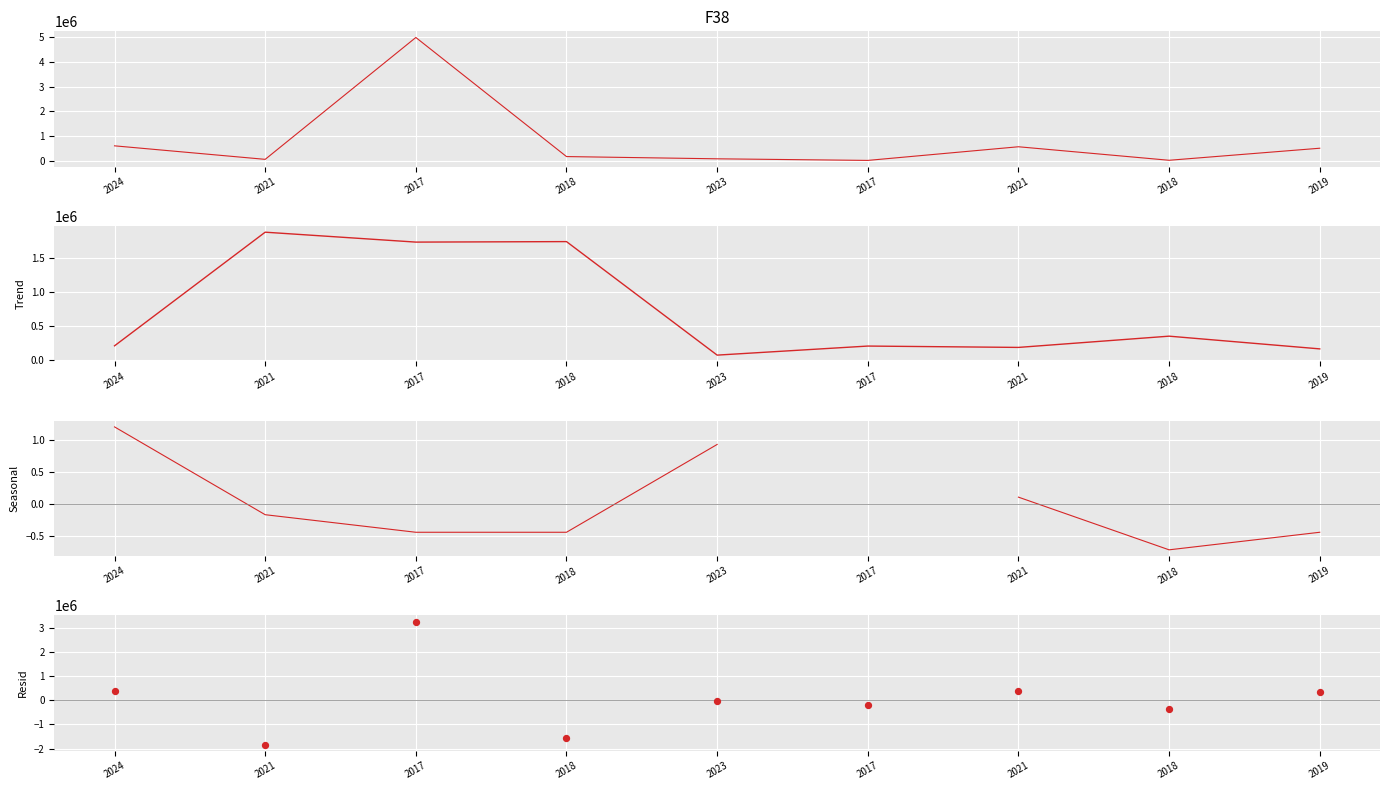

Which series contains the highest Y value?

Total económico